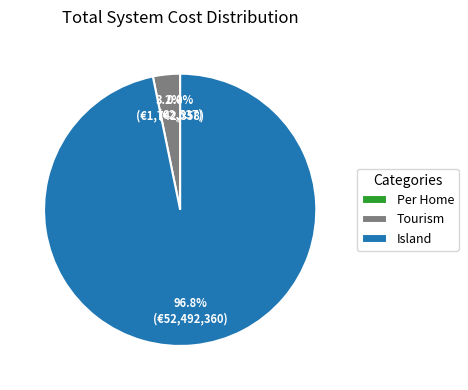

How much of the chart is everything except Island?

3.2%